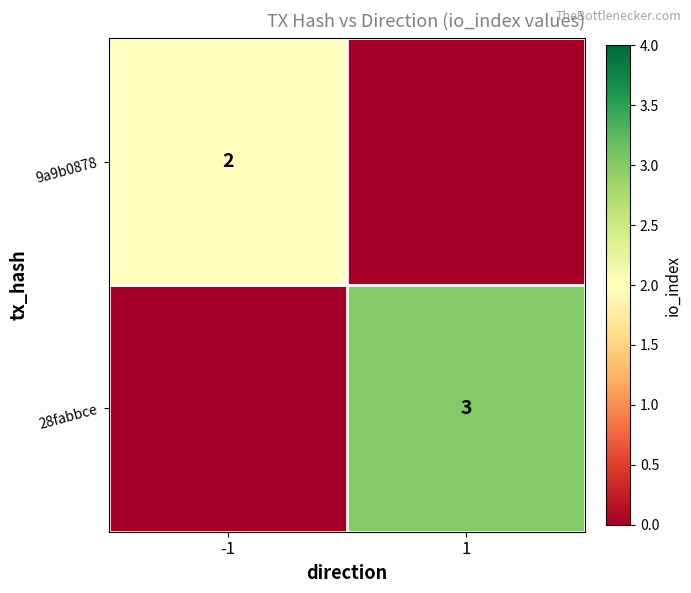

Which has a higher value, -1 or 1?

-1